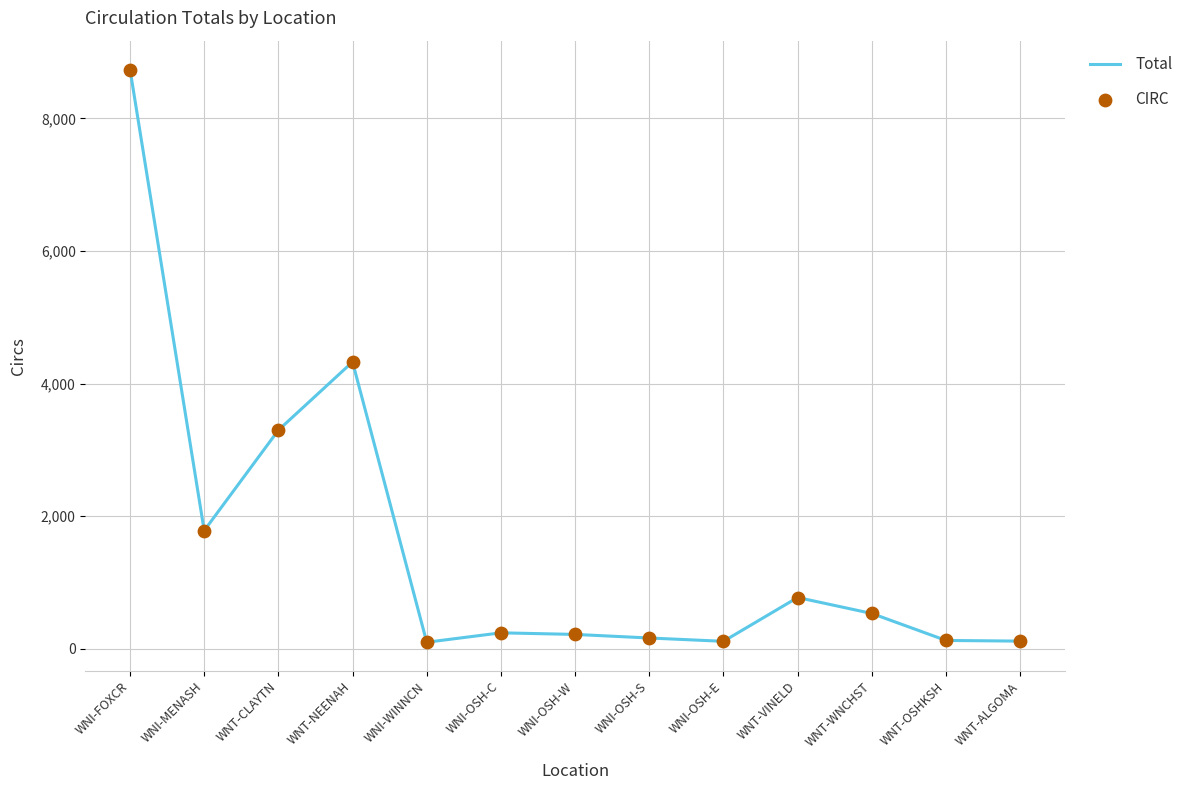

Which series has the largest total across all categories?

Total